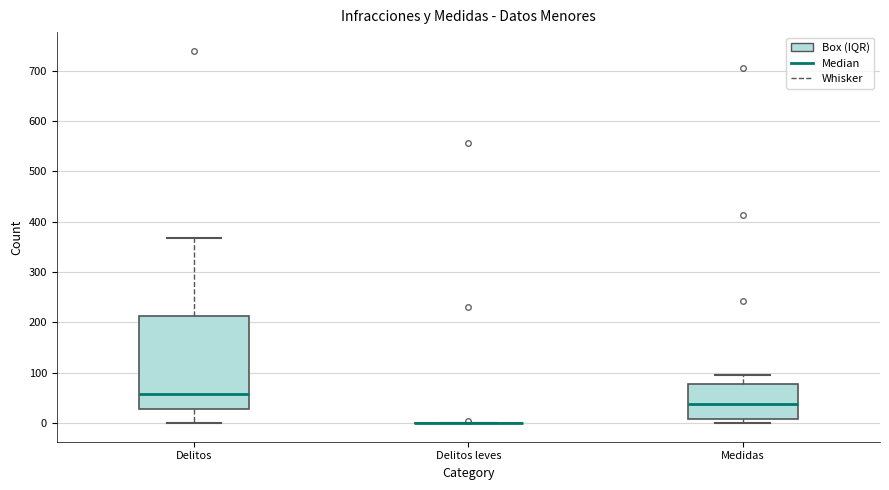

Where is the lower edge of the box for Delitos on the y-axis? The values are not printed on the chart, so give them approximately, as read against the axis.

30